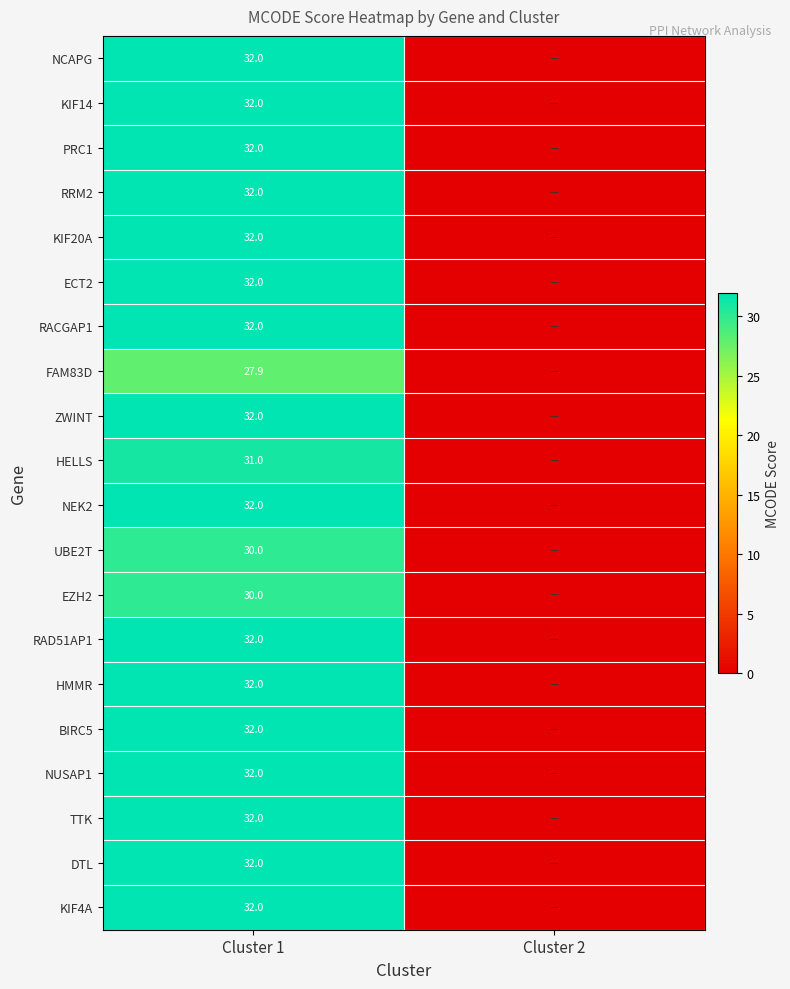

Is it true that ZWINT equals 32.0 at Cluster 1?

True